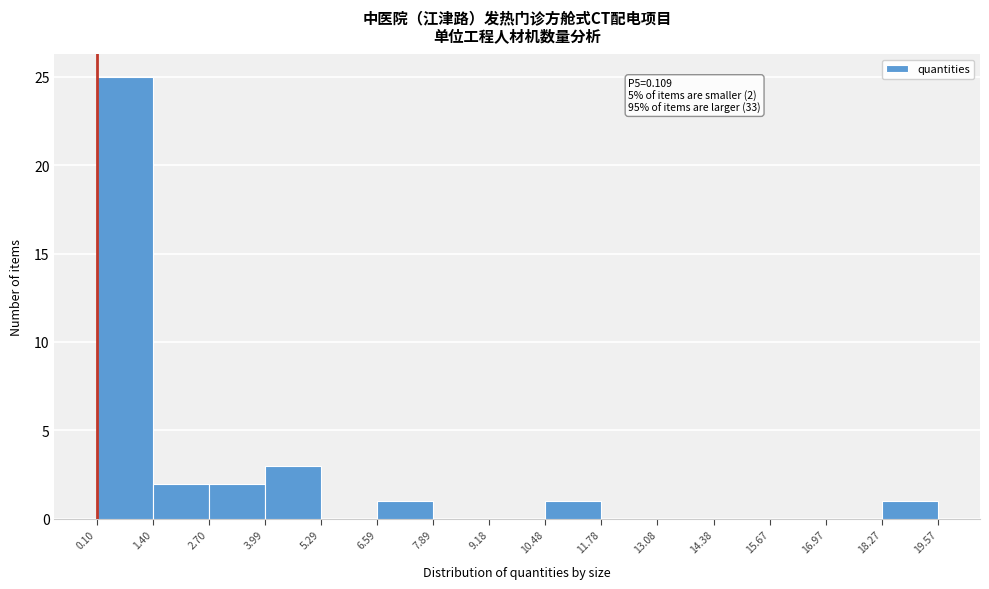

Which range on the x-axis has the tallest bar?

0.10 to 1.40